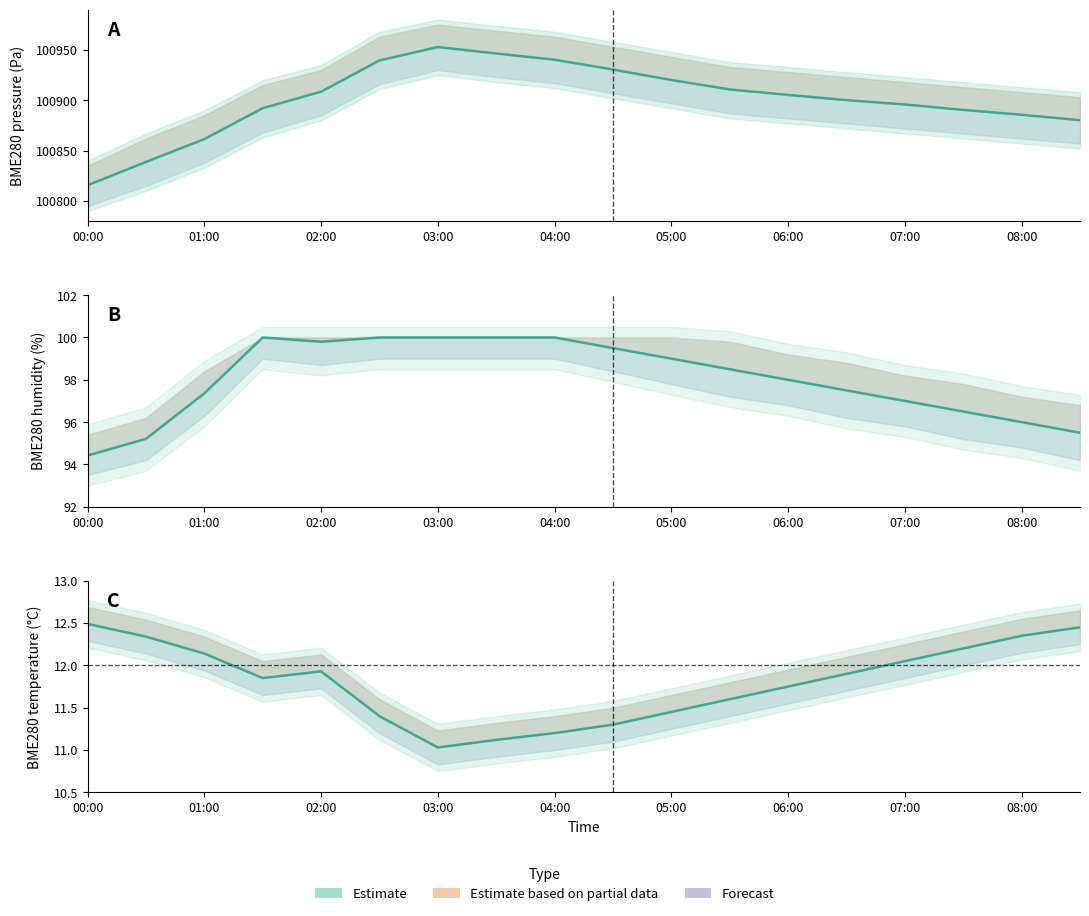

What is the approximate value at 05:00?

11.4